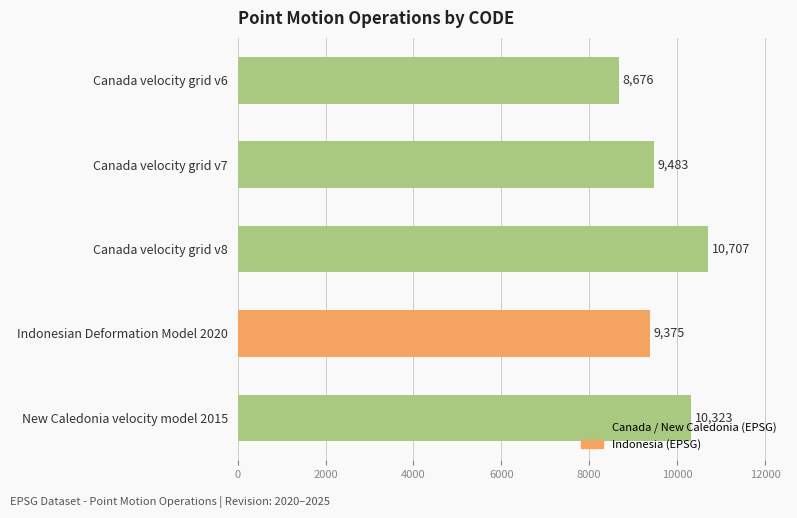

Are the bars grouped side by side (vs. stacked)?

No